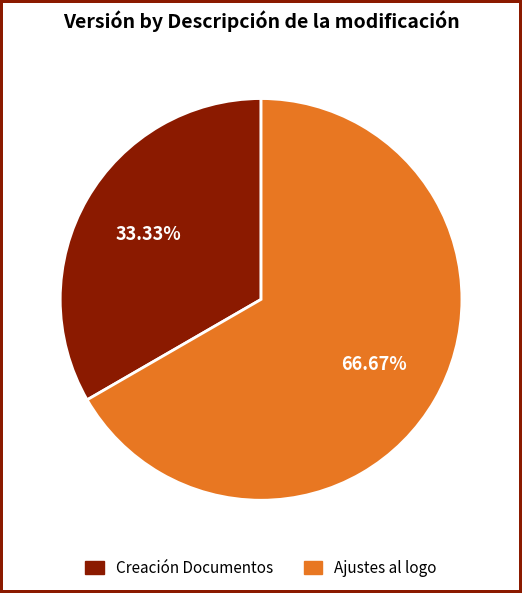

To the nearest percent, what is the combined percentage of Creación Documentos and Ajustes al logo?

100%